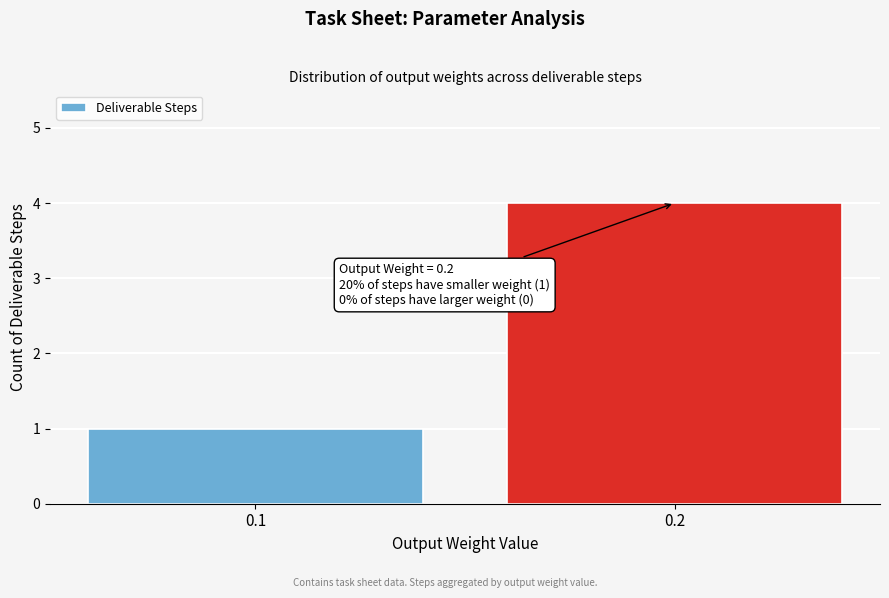

Reading left to right, list all the values displayed in this chart.

0.1=1	0.2=4